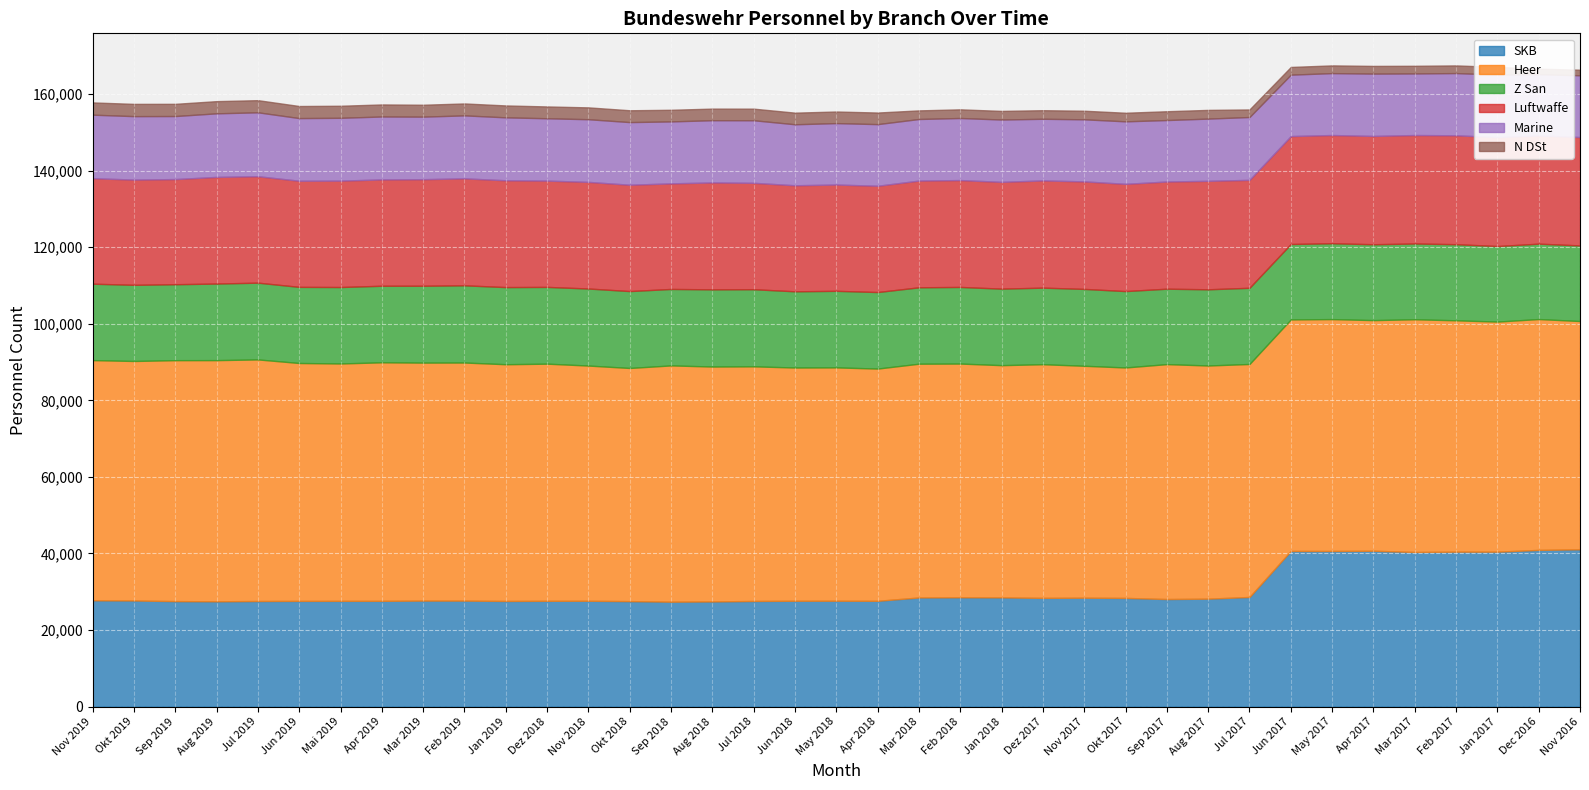

True or false: Luftwaffe has more than 0 points higher than both neighbors.

True